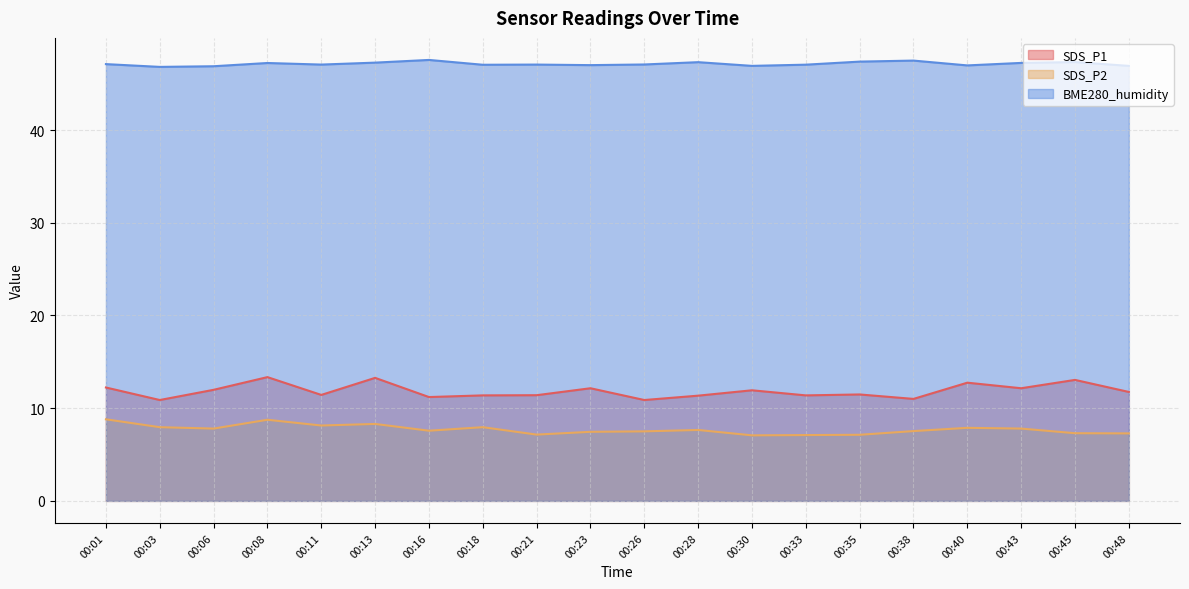

What are all the series names shown in the legend?

SDS_P1, SDS_P2, BME280_humidity